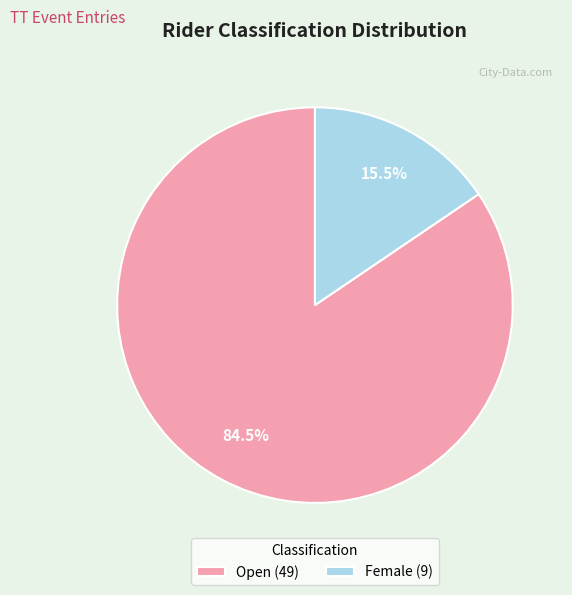

Between Open (49) and Female (9), which is larger?

Open (49)